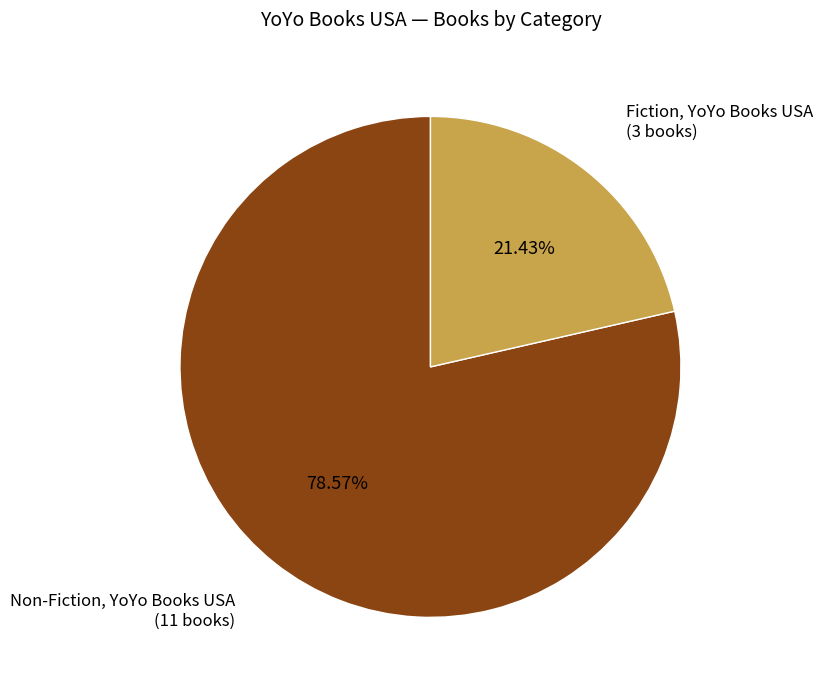

To the nearest percent, what is the difference between the Fiction, YoYo Books USA and Non-Fiction, YoYo Books USA slice percentages?

57%